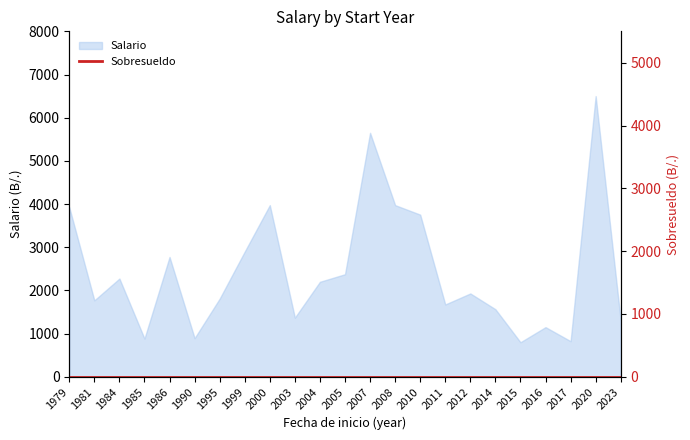

The value at 2023 is 1300. True or false?

True